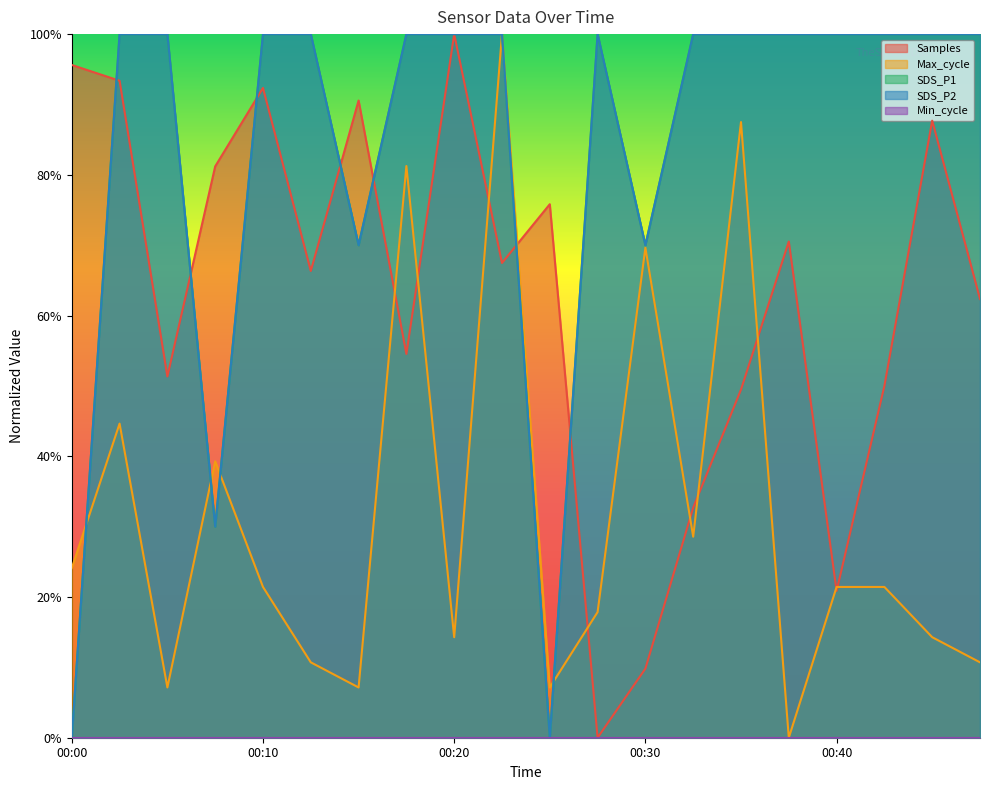

Is it true that SDS_P2 equals 1.0 at 00:03?

True